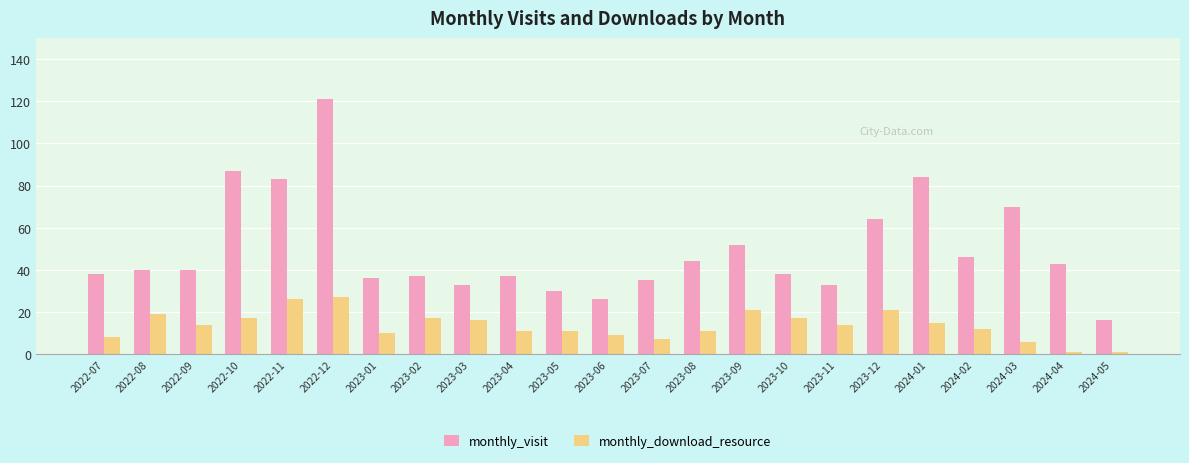

Which series has the largest range (max minus min)?

monthly_visit